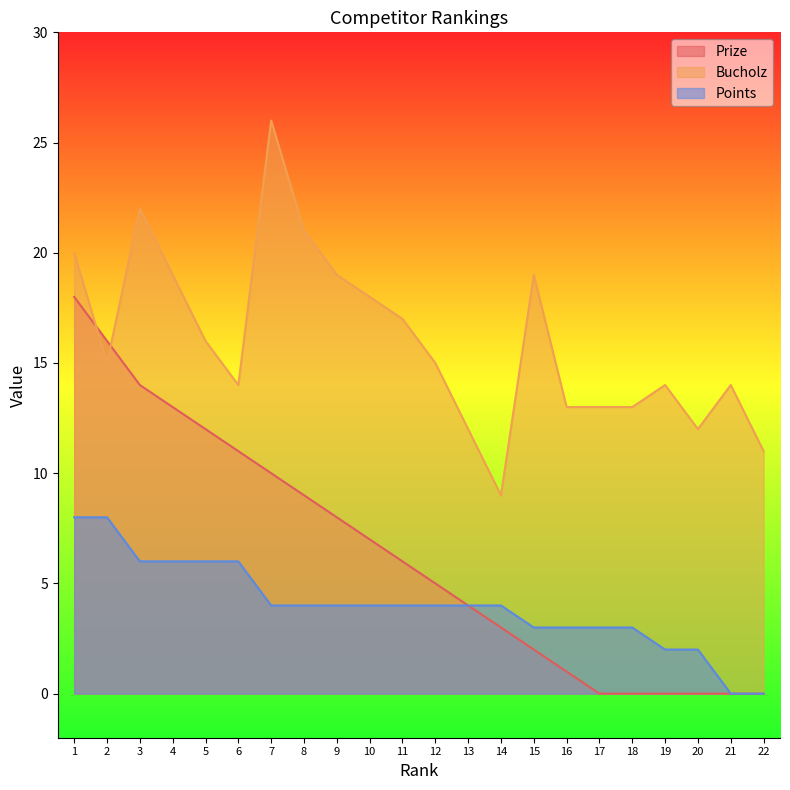

What is the value of the Bucholz point at the 19th from the left?

14